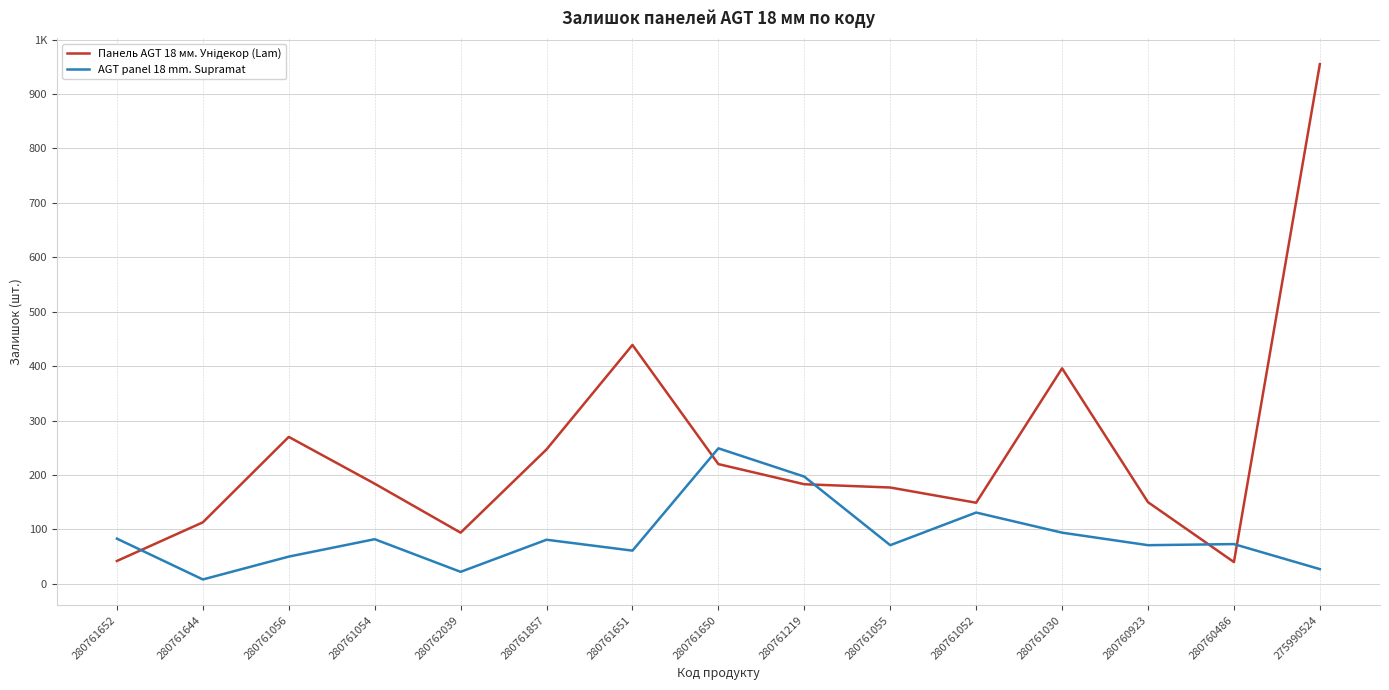

How many interior local peaks does the Панель AGT 18 мм. Унідекор (Lam) series have?

3